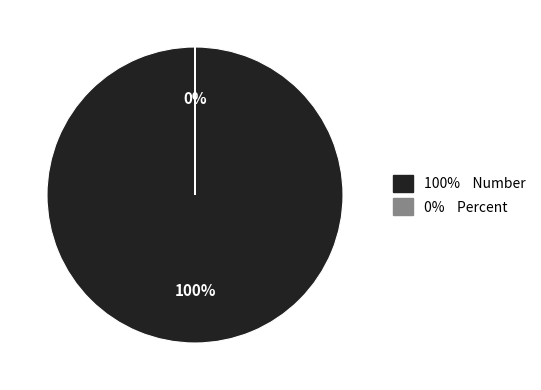

Is Number the majority of the pie?

Yes